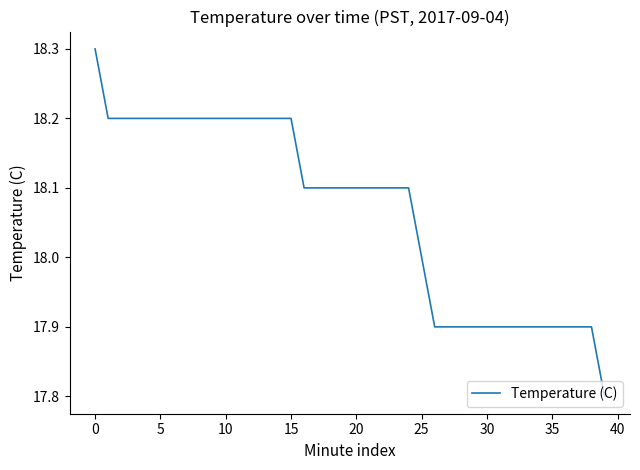

What is the greatest value displayed?

18.3